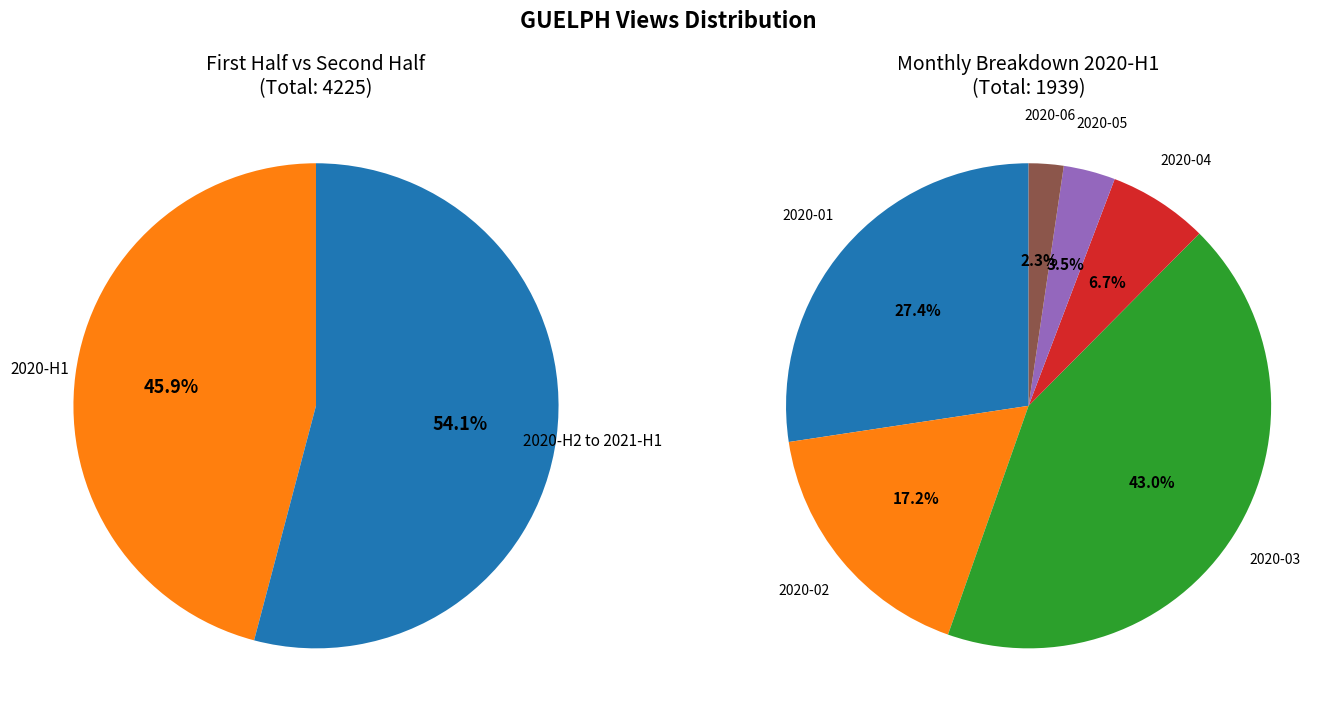

Is it true that 2021-03 is 28% of the pie?

False